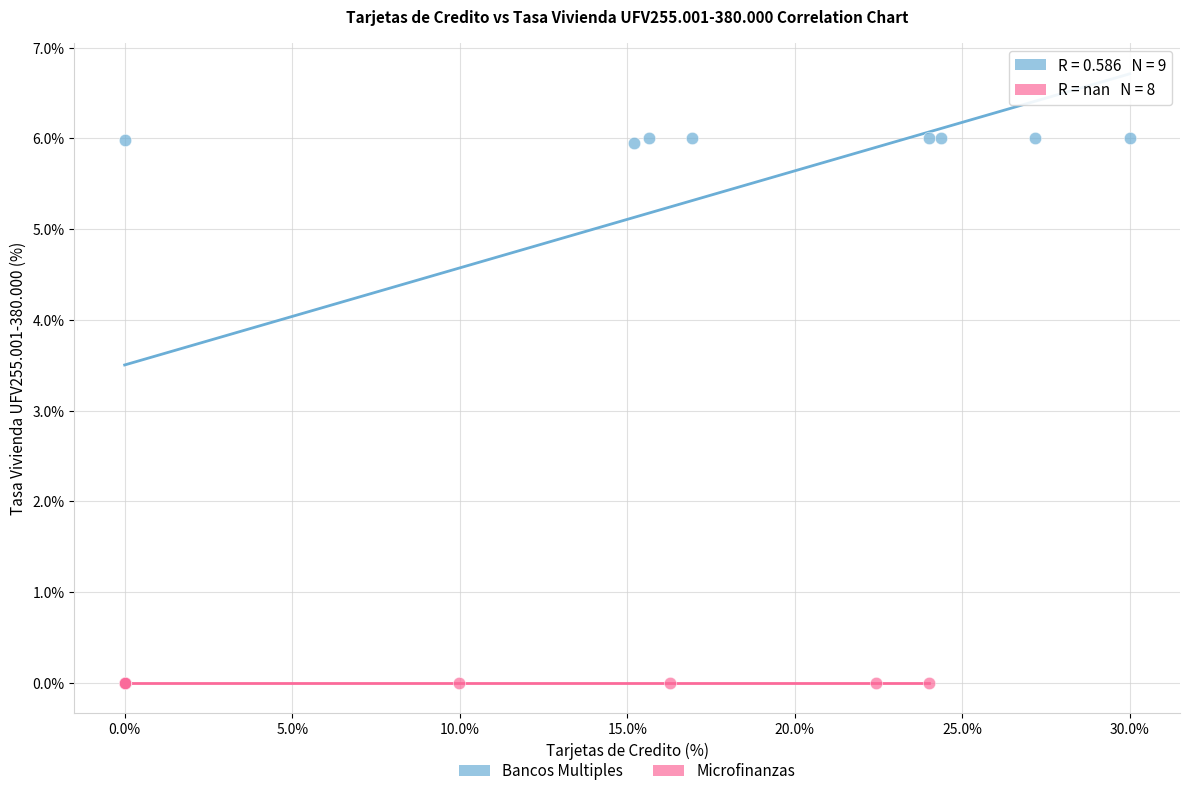

Which series reaches the maximum Y coordinate?

Bancos Multiples